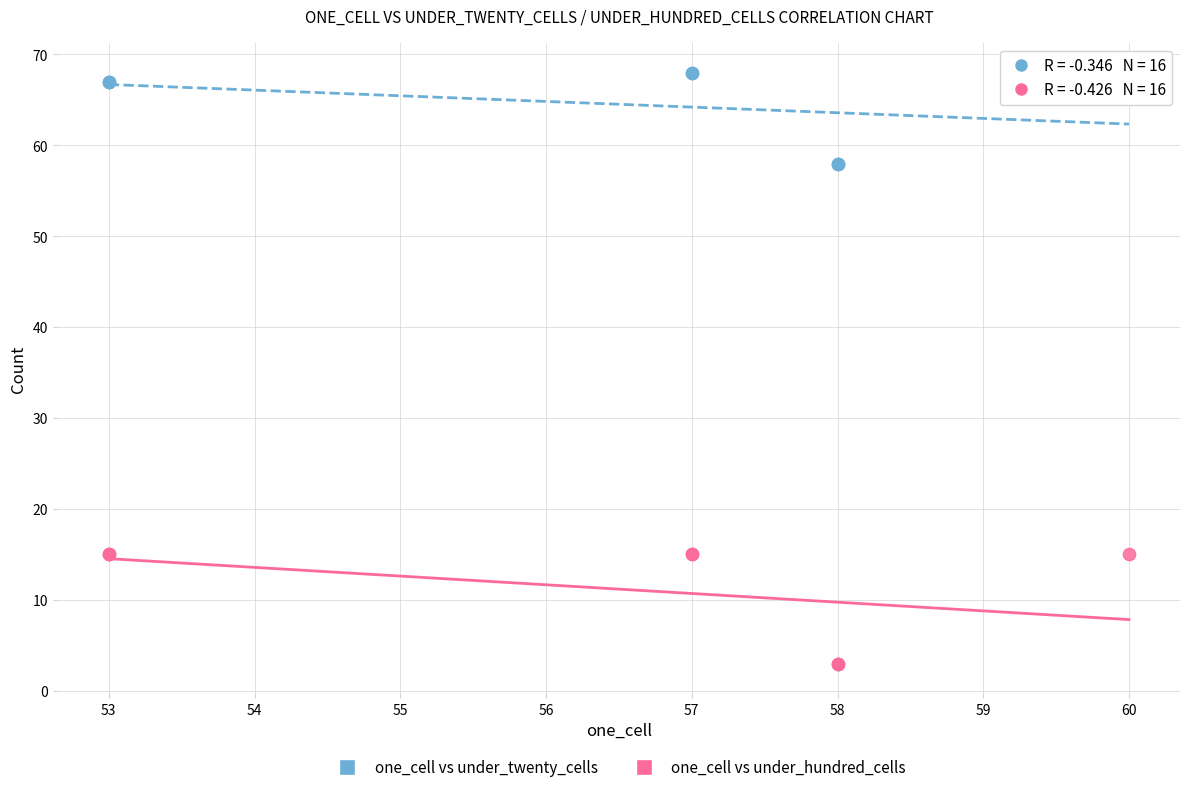

What is the X range (max minus min) for the scatter plot?

7